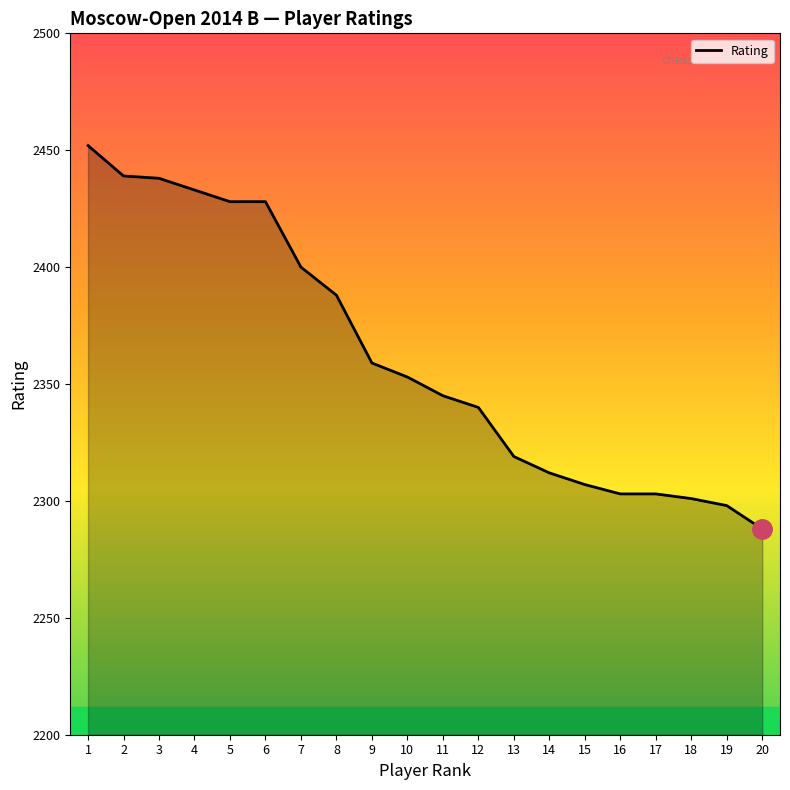

What is the average value?

2362